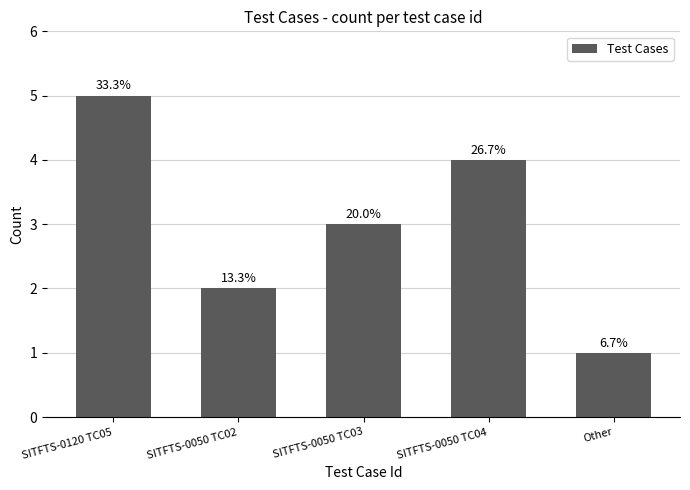

What is the value of the 3rd bar from the left?

3